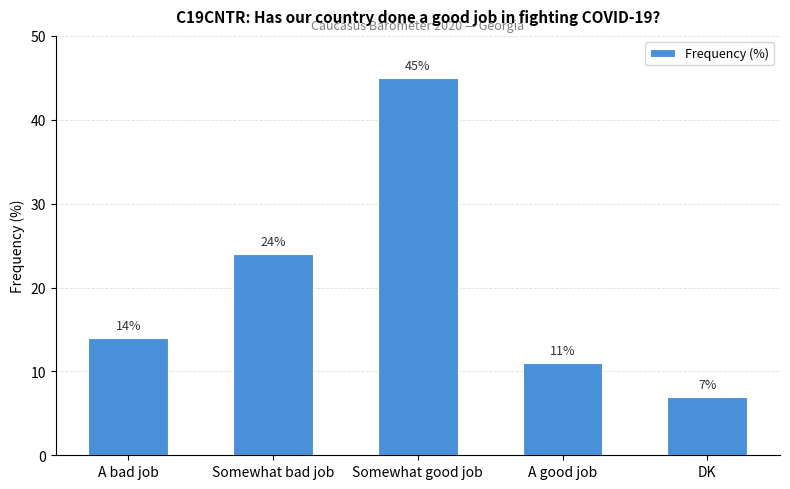

The value at Somewhat bad job is 24. True or false?

True